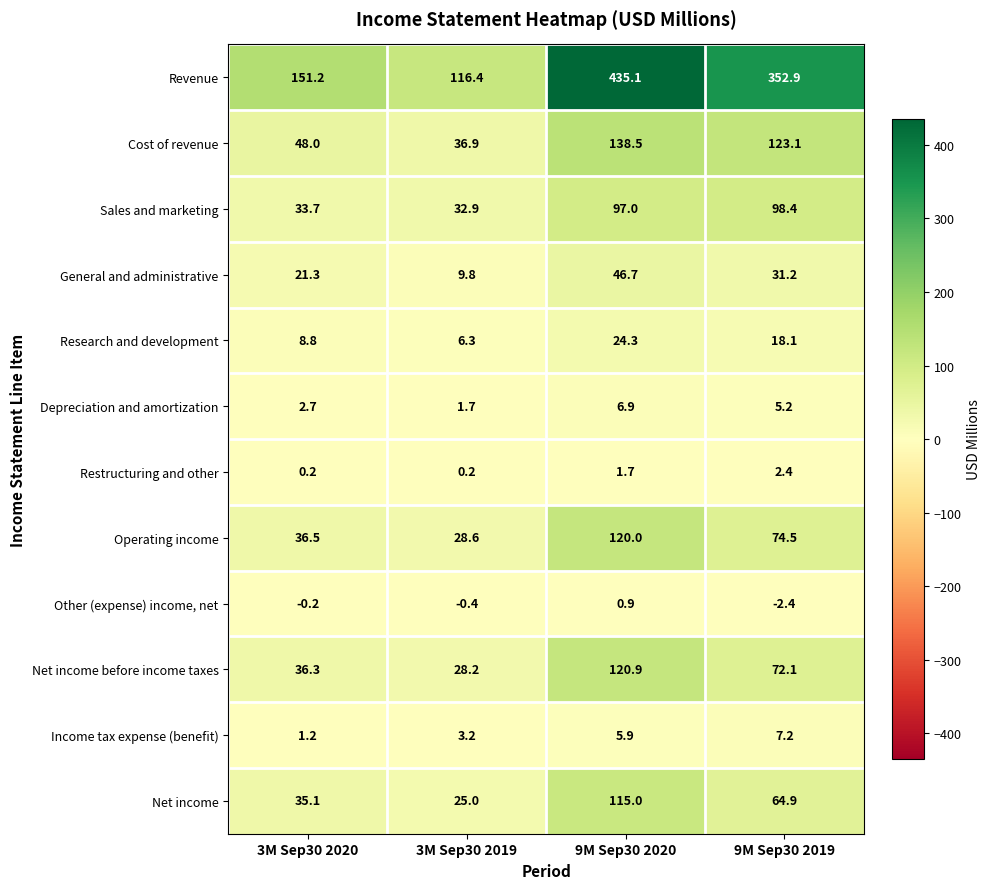

Which category has the highest value across all series?

9M Sep30 2020